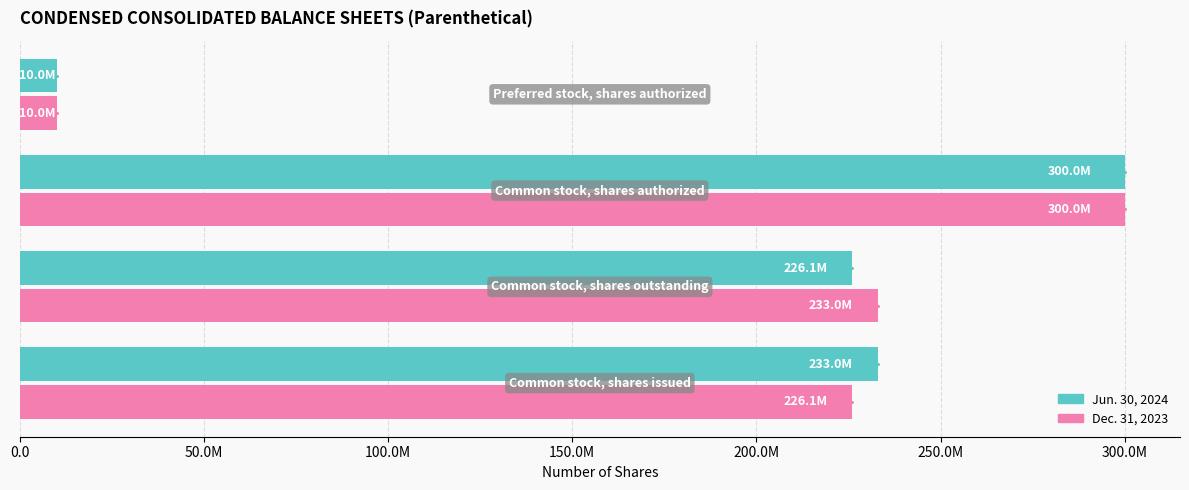

What are all the series names shown in the legend?

Jun. 30, 2024, Dec. 31, 2023